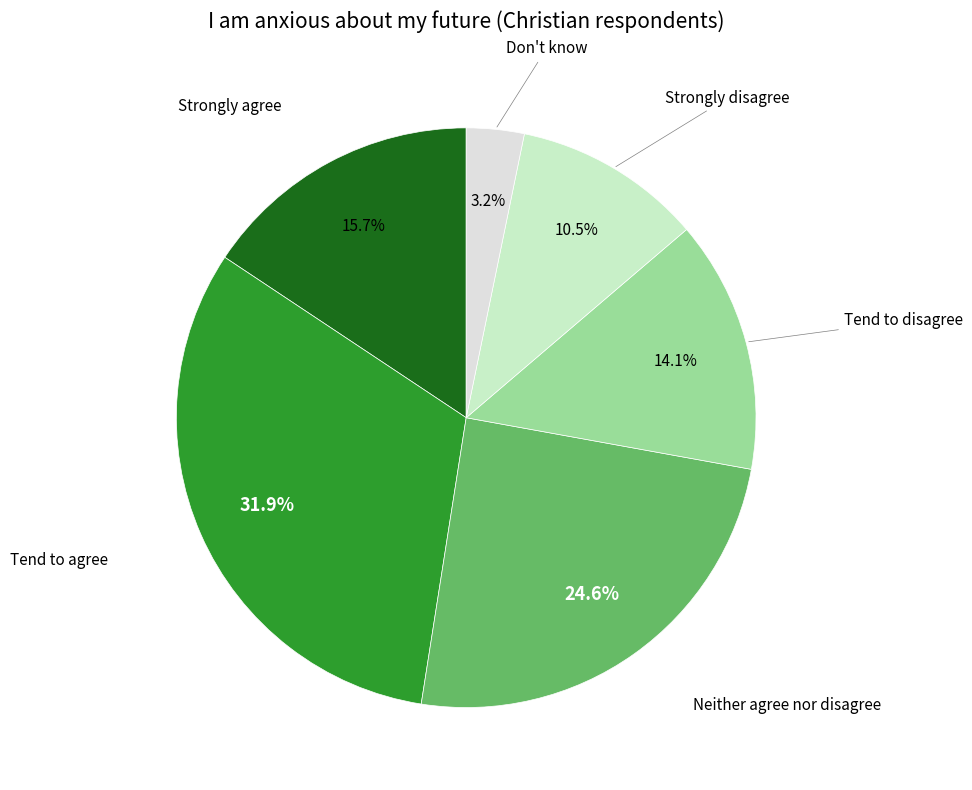

Is Strongly agree the majority of the pie?

No